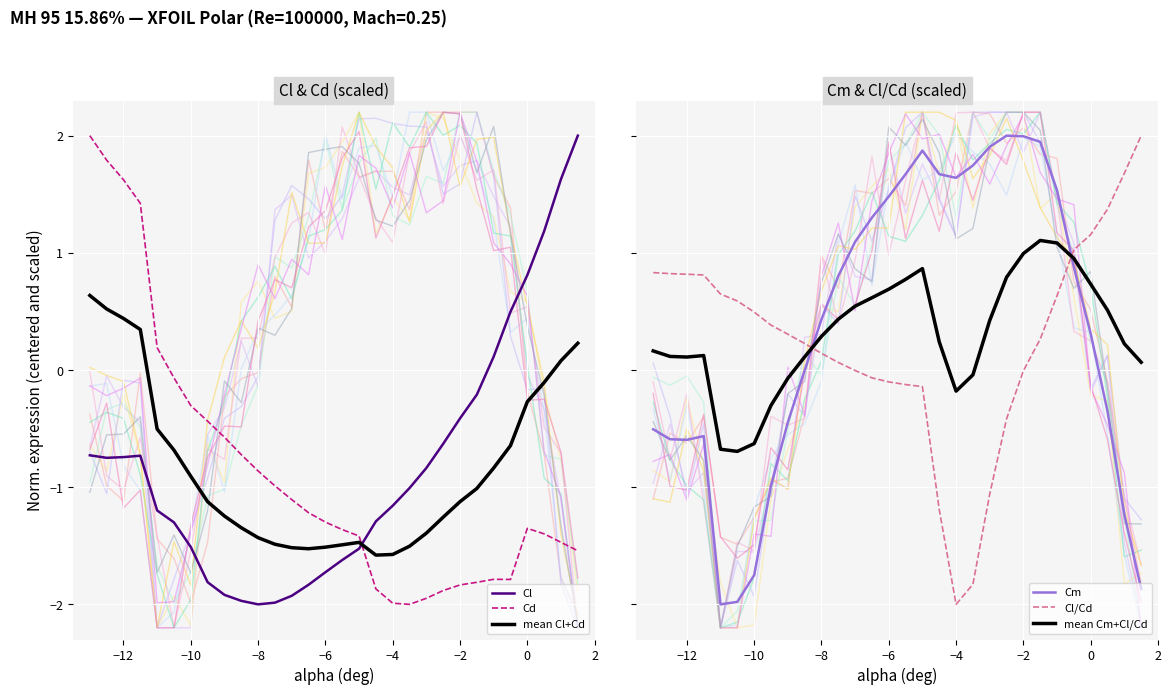

What is the highest value of the Cl series?

2.0